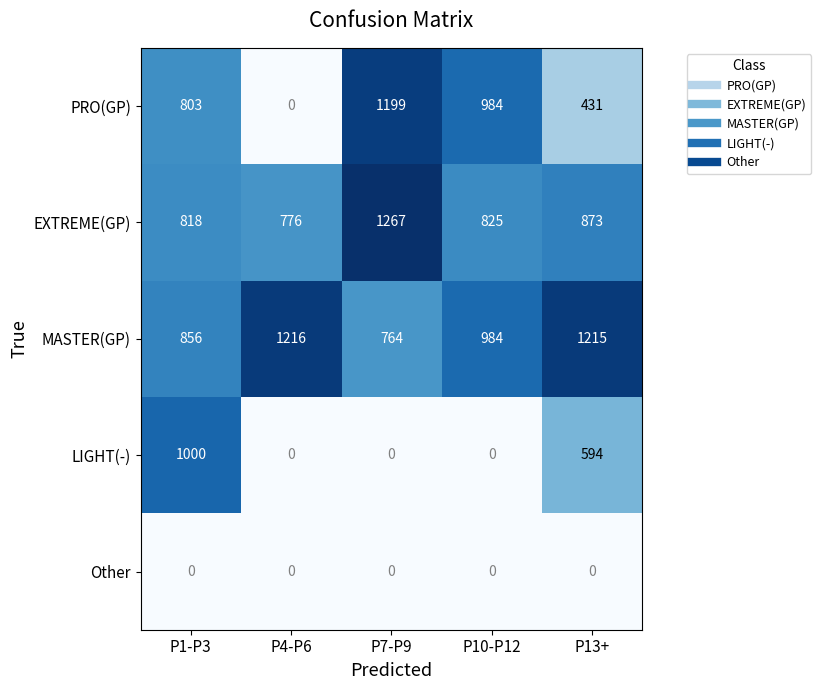

What is the difference between the maximum and second lowest values in the EXTREME(GP) series?

449